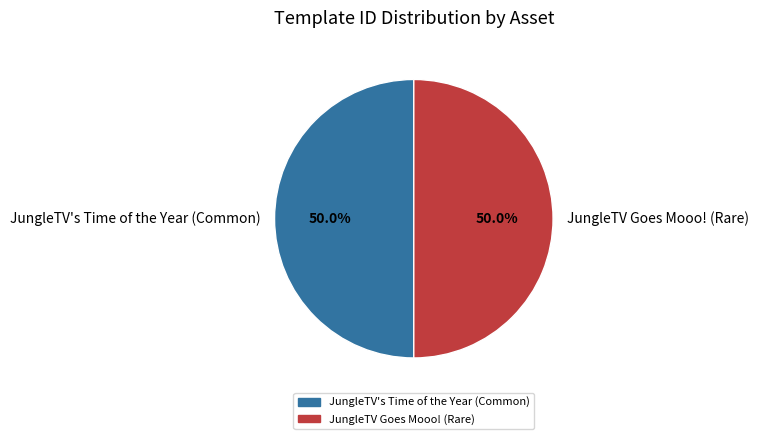

Is it true that JungleTV's Time of the Year (Common) is 50% of the pie?

True